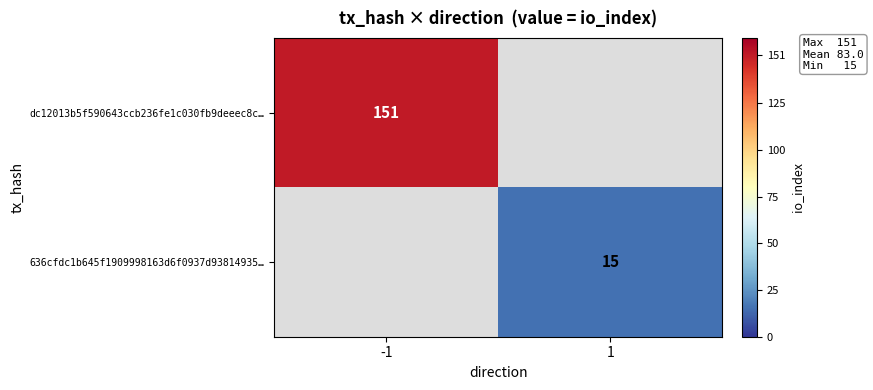

Is it true that dc12013b5f590643ccb236fe1c030fb9deeec8c… equals 151 at -1?

True